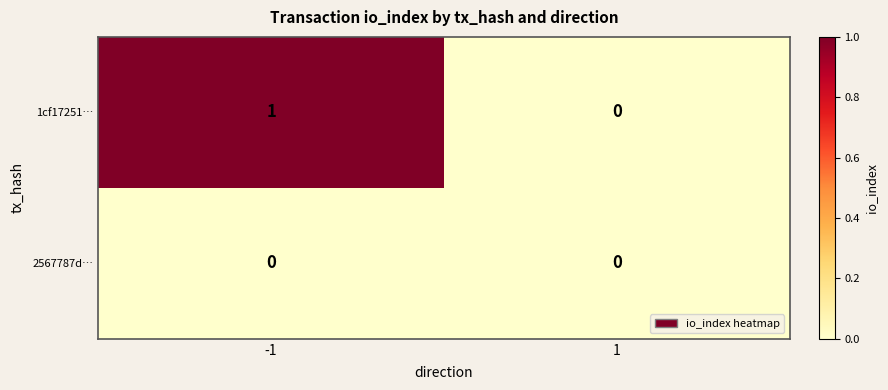

List the series in order of their overall mean, lowest first.

2567787d…, 1cf17251…